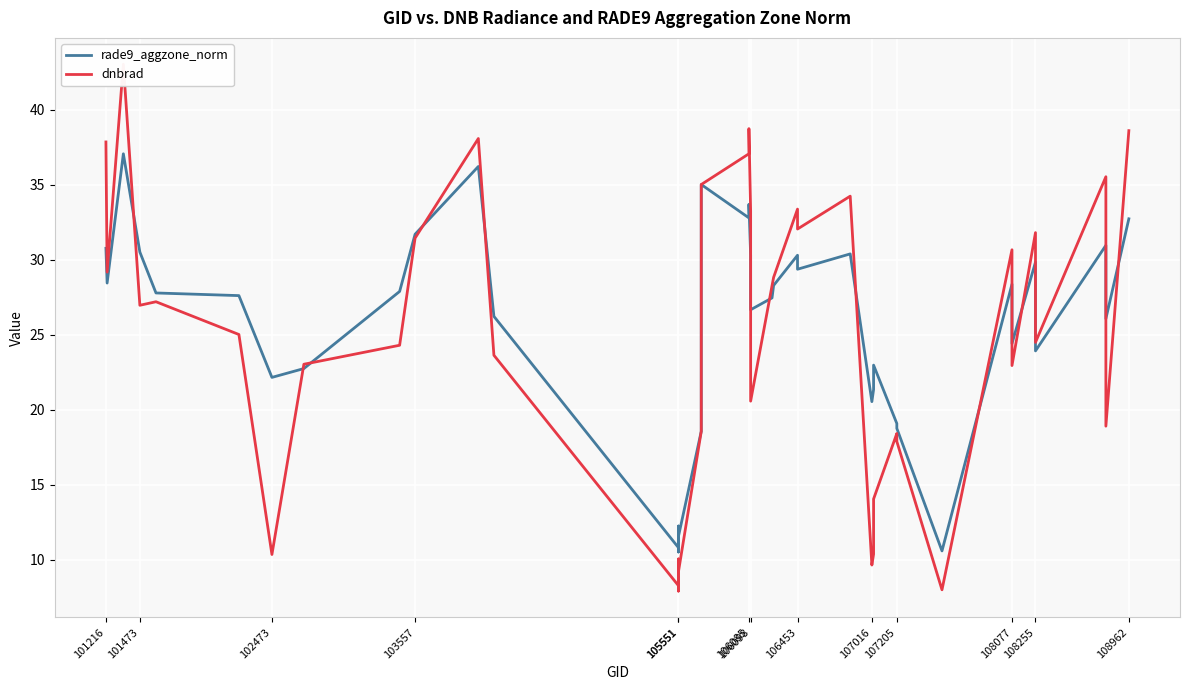

Which series has the widest spread of values?

dnbrad